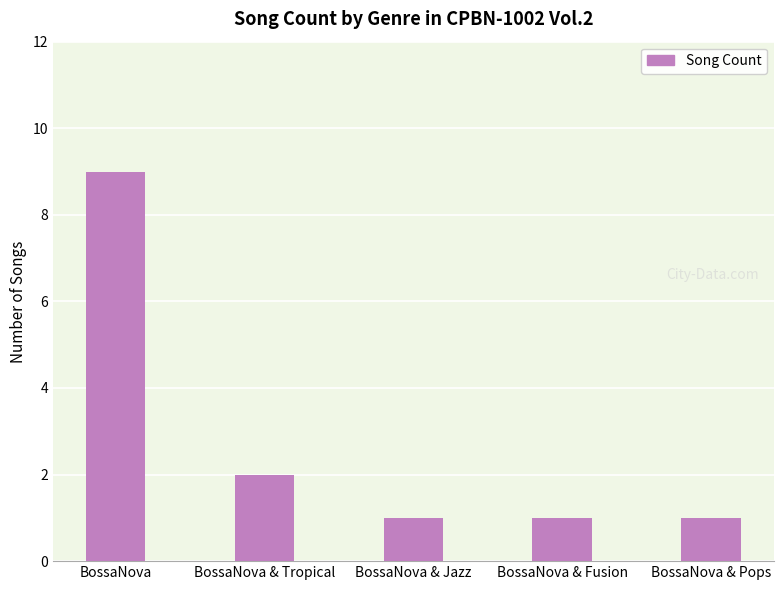

What is the value of the 1st bar from the left?

9